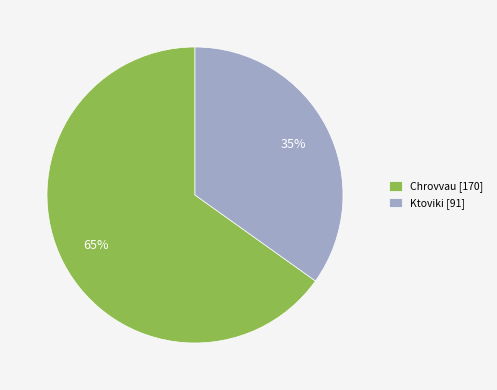

Which slice is the largest?

Chrovvau